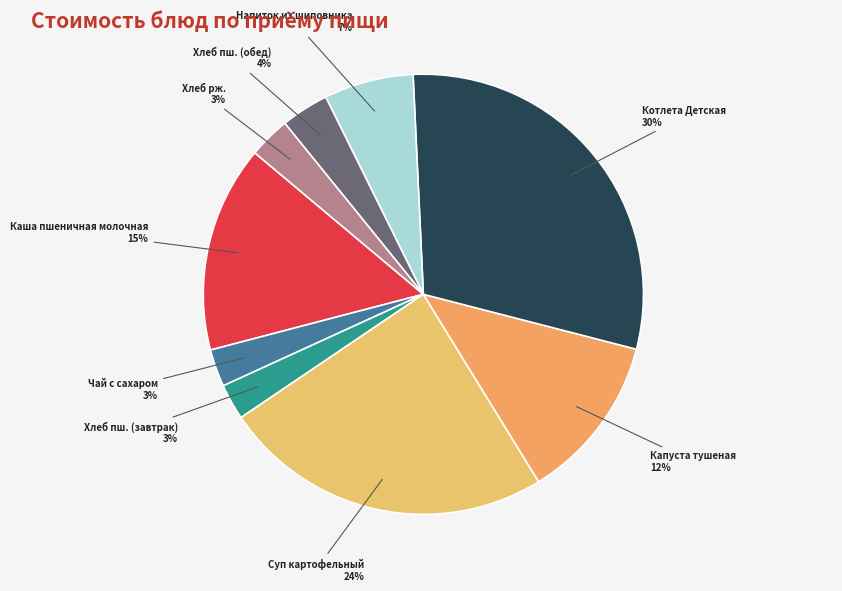

Do Каша пшеничная молочная and Хлеб пш. (обед) together represent more than half of the pie?

No